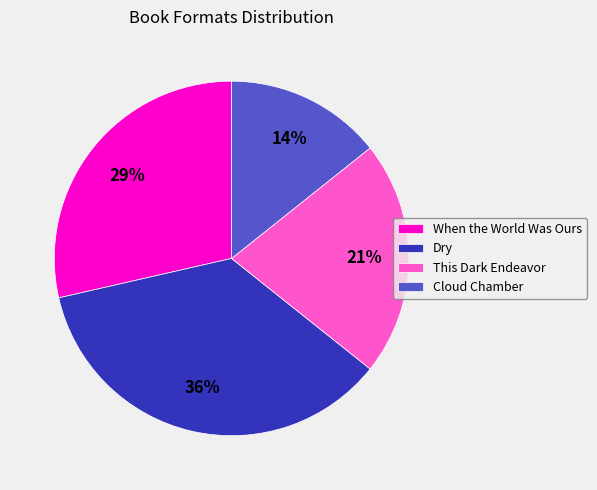

What is the ratio of the value at Cloud Chamber to the value at Dry?

0.4